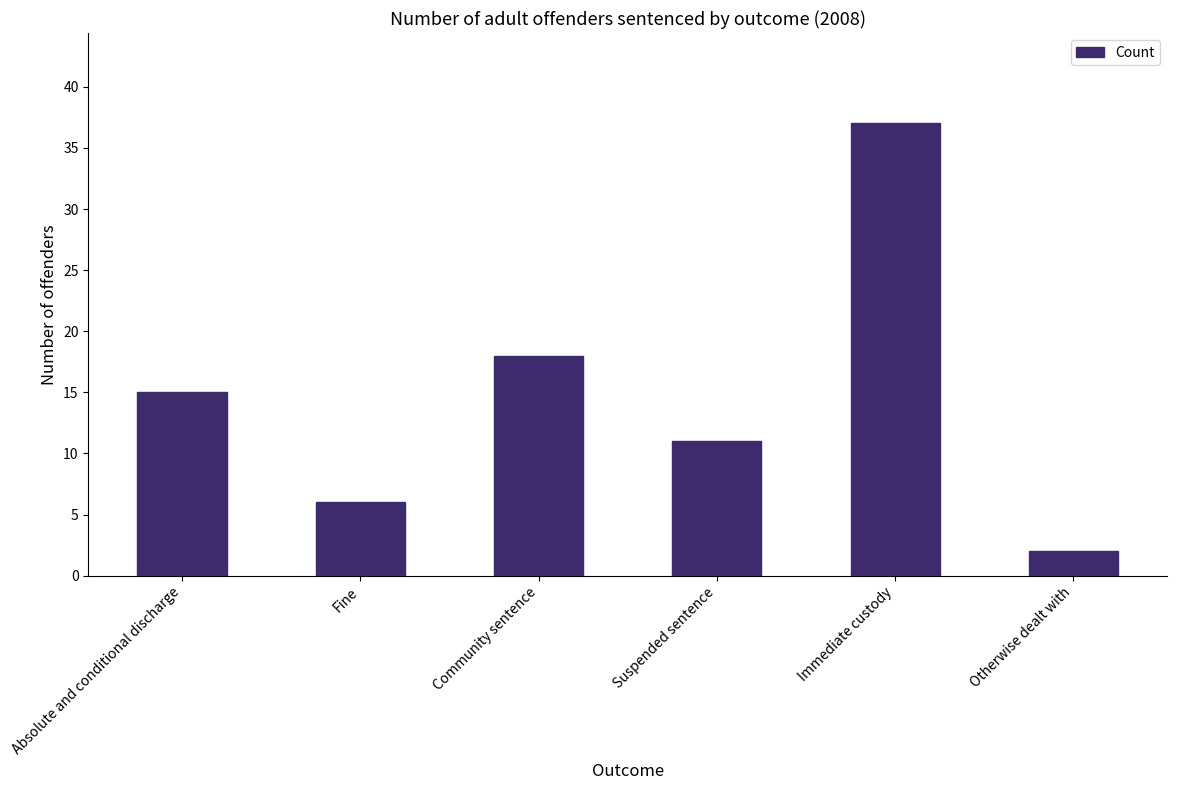

What is the label of the 3rd bar from the right?

Suspended sentence